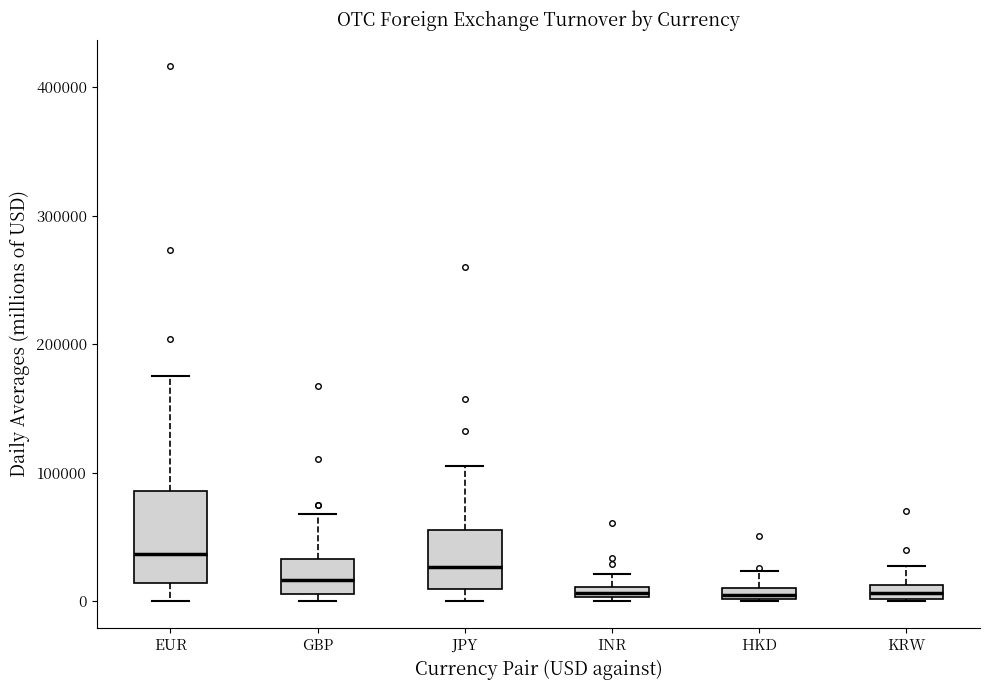

Where is the lower edge of the box for JPY on the y-axis? The values are not printed on the chart, so give them approximately, as read against the axis.

10000